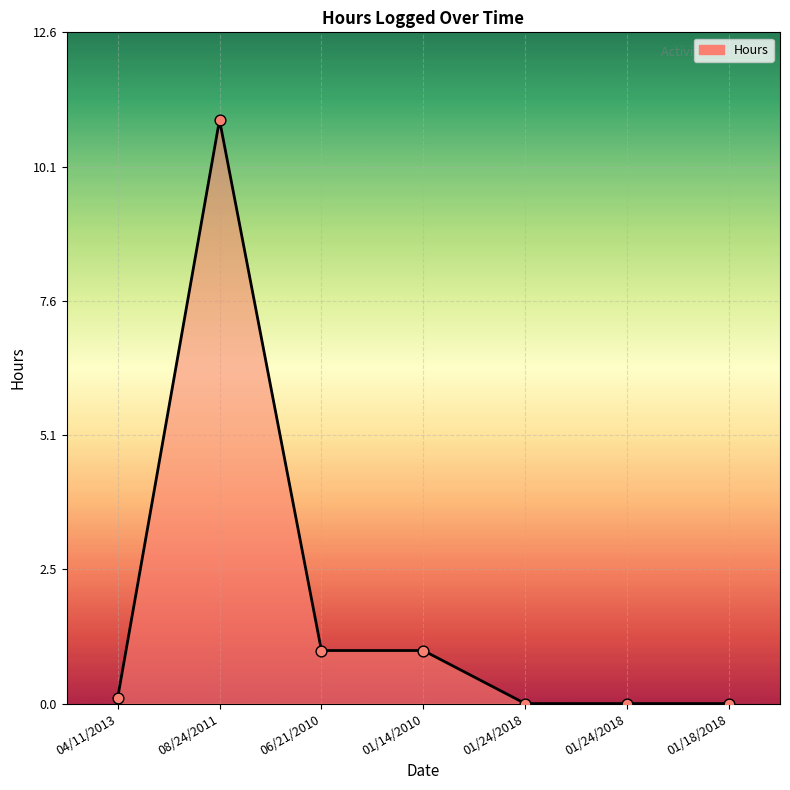

What is the change in value from 04/11/2013 to 01/24/2018?

-0.1